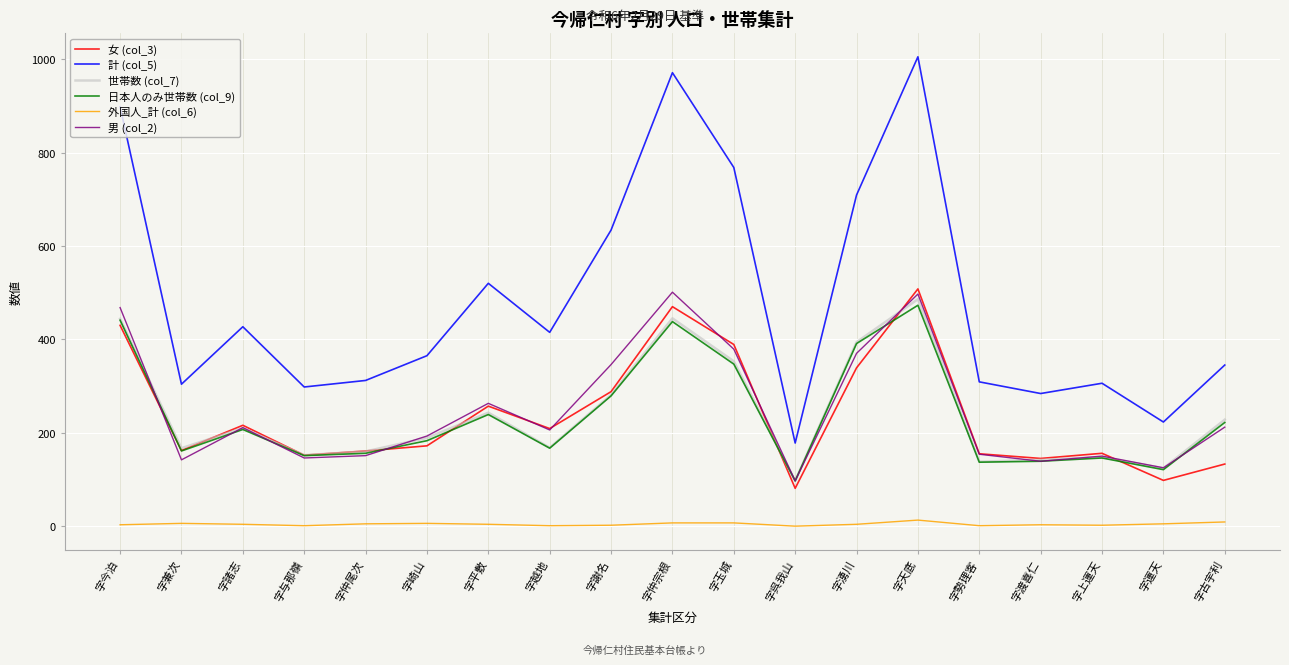

How many values in the 男 (col_2) series are below 206?

9